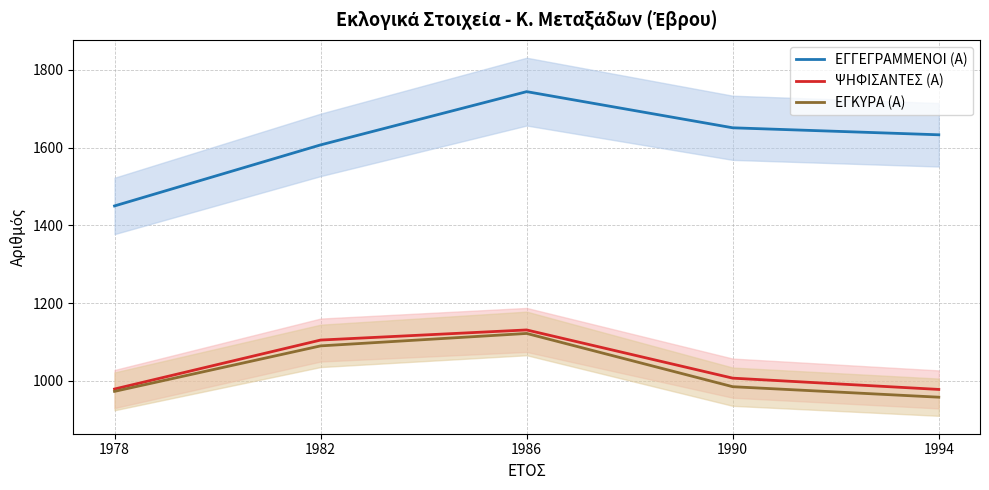

True or false: ΕΓΓΕΓΡΑΜΜΕΝΟΙ (Α) has a value of 550 at 1994.

False